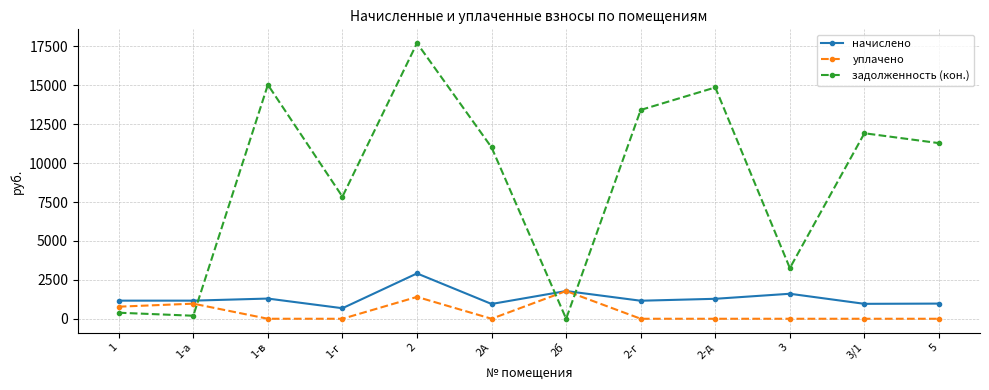

What is the label of the 3rd point from the left?

1-в